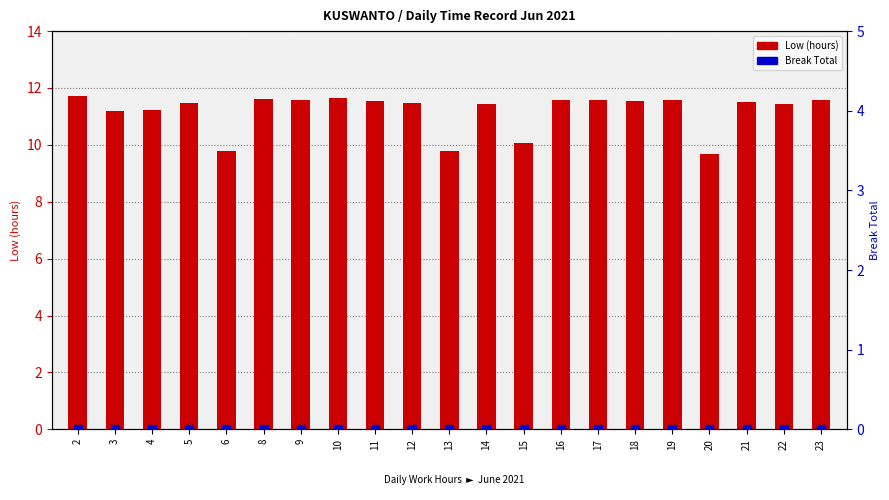

Which series has the largest total across all categories?

Low (hours)